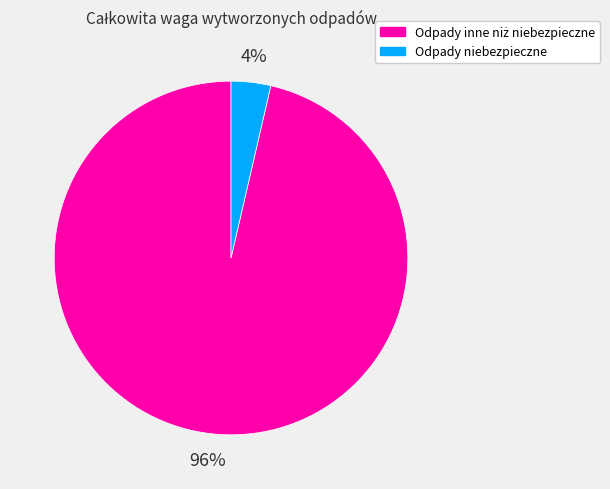

To the nearest percent, what portion does Odpady niebezpieczne represent?

4%